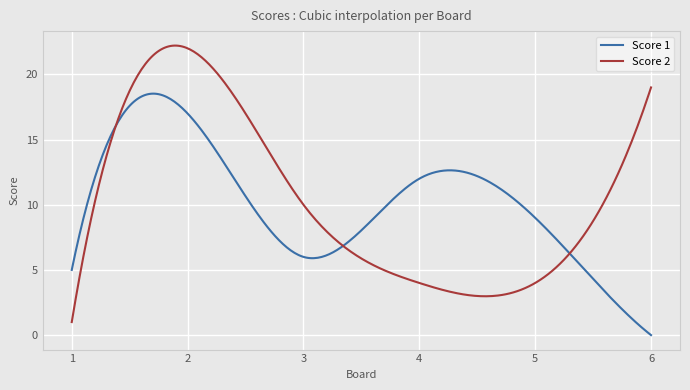

What is the greatest value displayed?

22.2